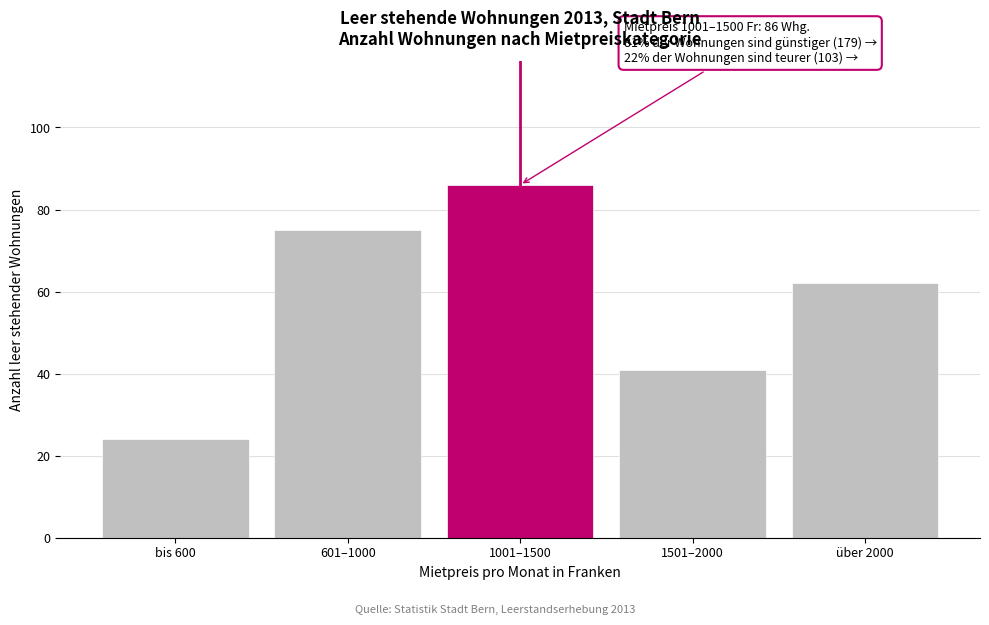

Reading left to right, transcribe all the data shown in this chart.

24	75	86	41	62